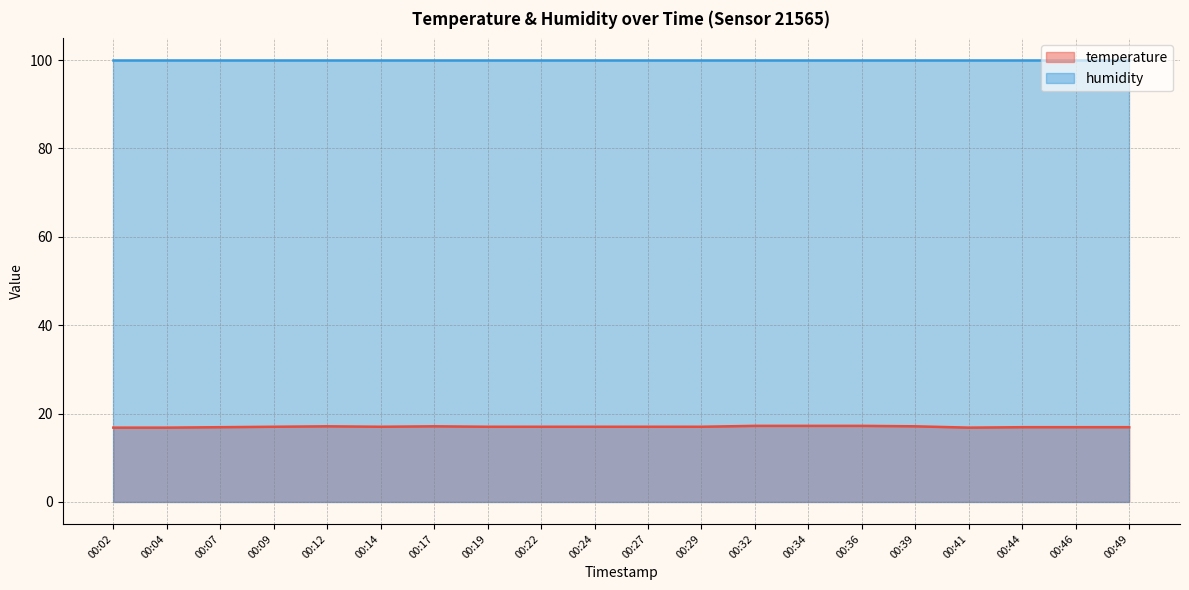

Which category has the highest value across all series?

00:32